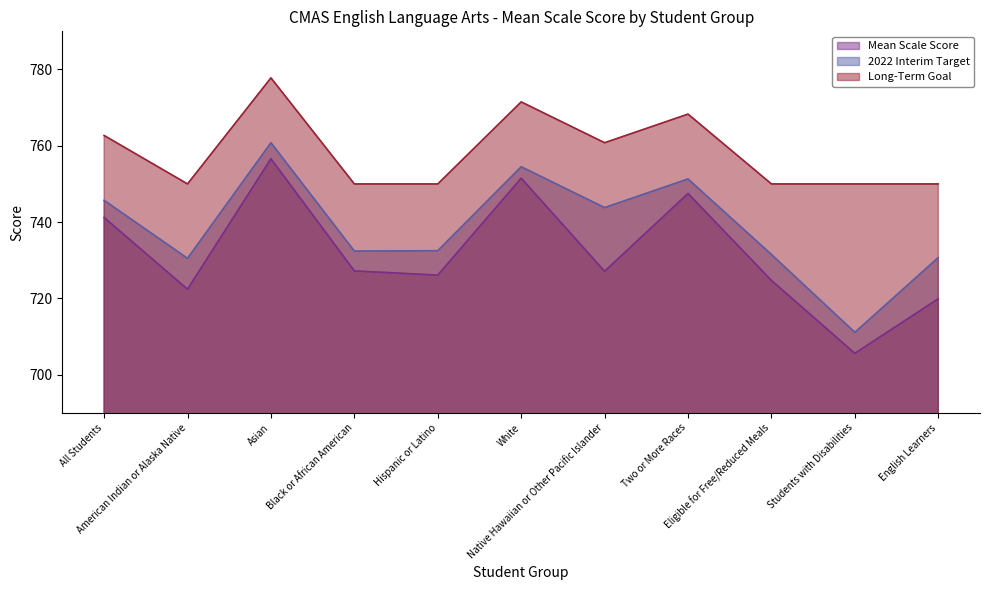

Count the number of data series in this chart.

3